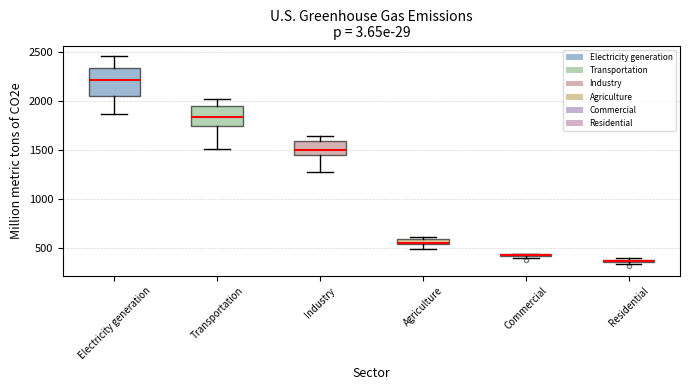

Where does the upper whisker of the box for Industry end on the y-axis? The values are not printed on the chart, so give them approximately, as read against the axis.

1650